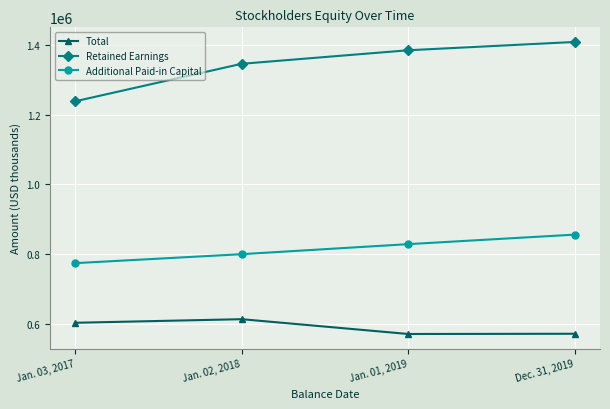

What is the average value of the Additional Paid-in Capital series?

814666